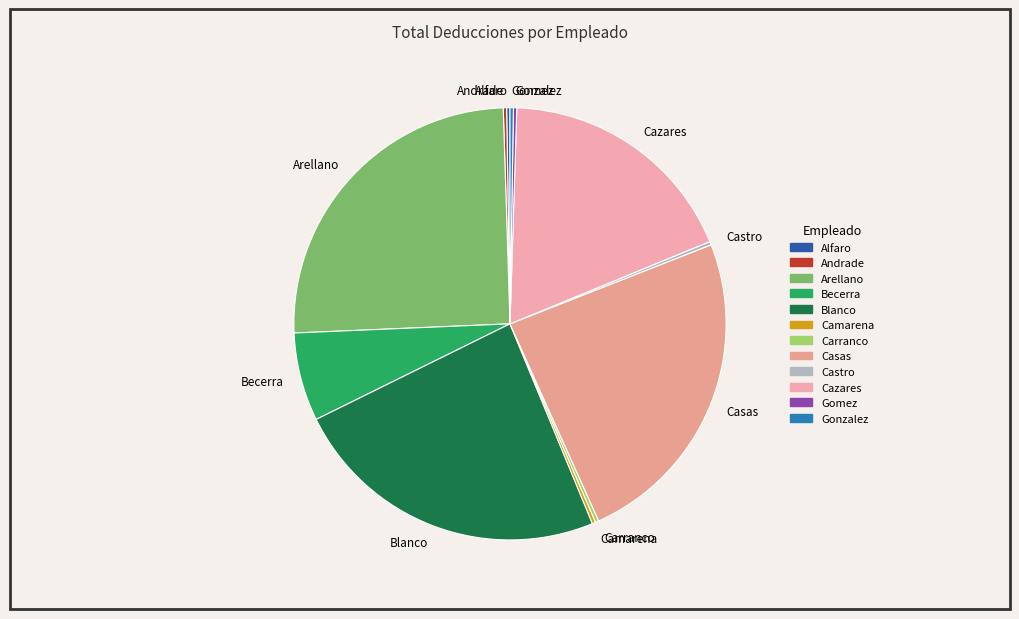

The Arellano slice represents 31% of the pie. True or false?

False